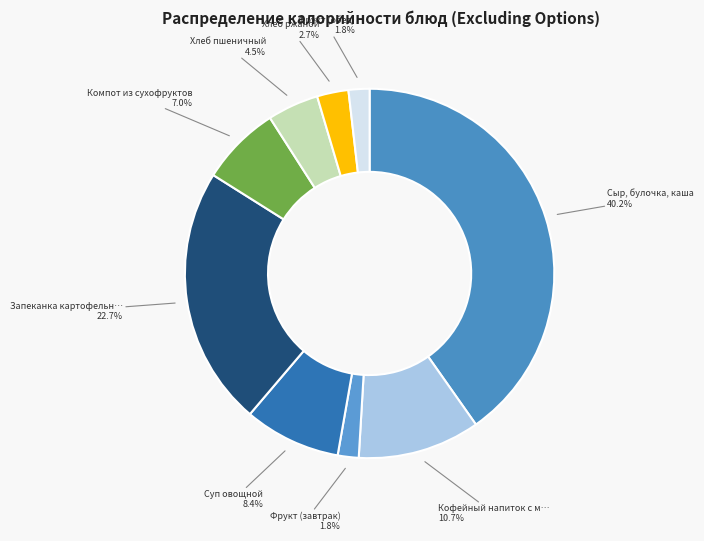

Is there any slice that represents more than half of the pie?

No